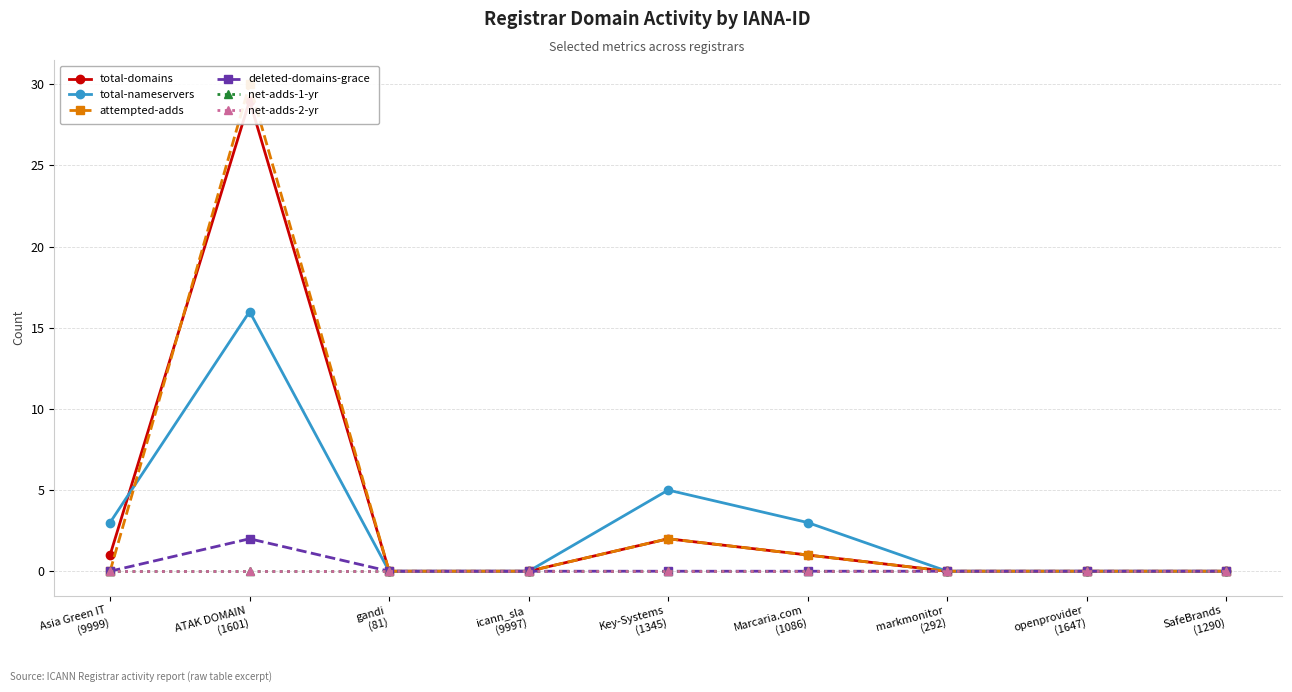

True or false: total-domains and net-adds-1-yr intersect in this chart.

False